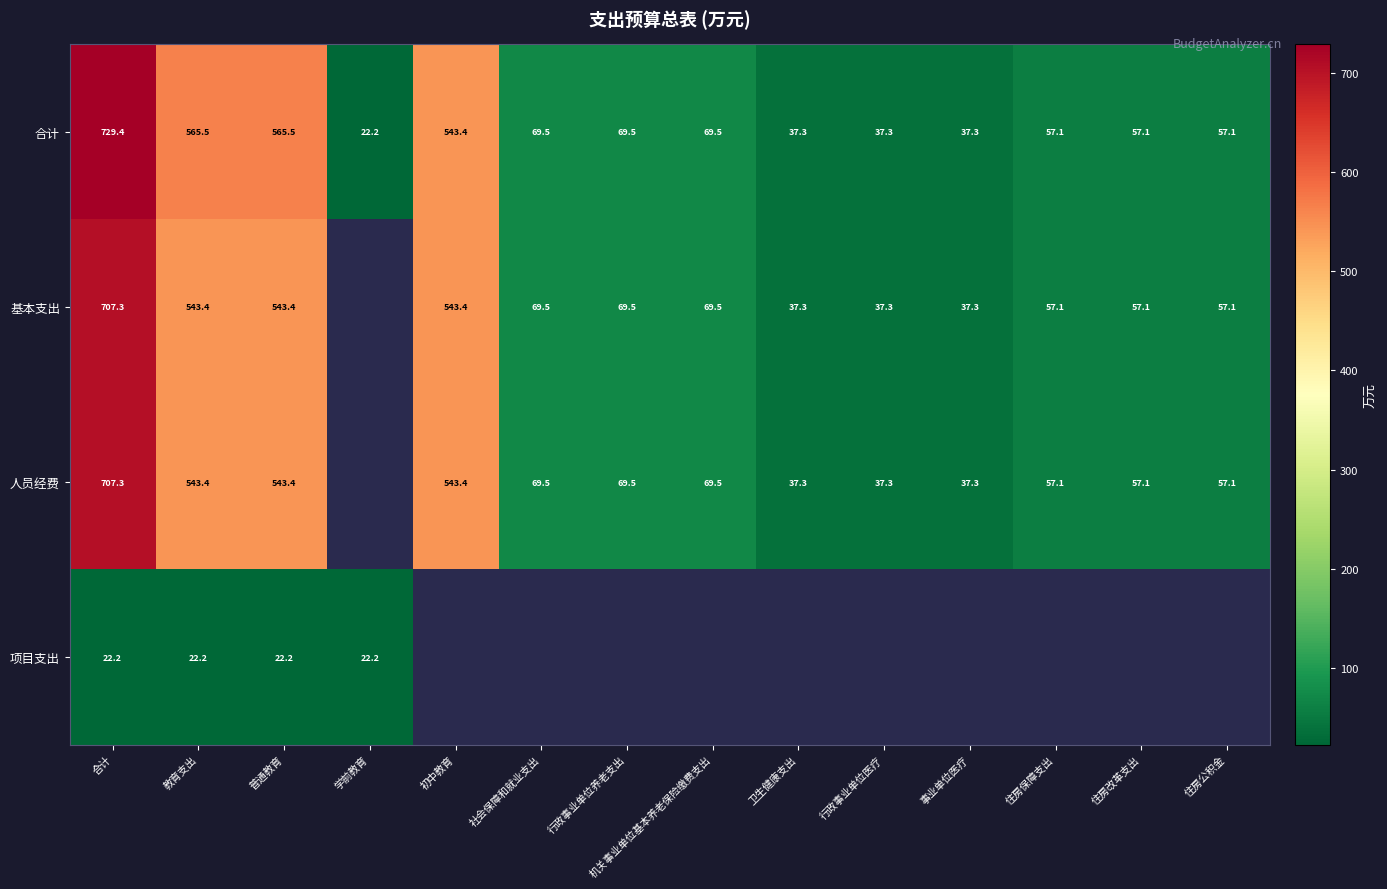

Which category has the highest value in the 合计 series?

合计